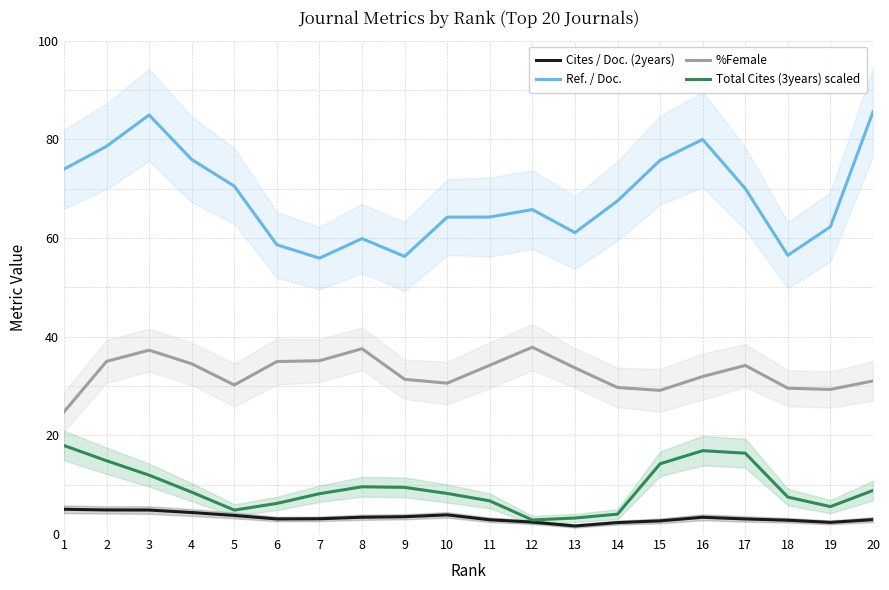

How many values in the Ref. / Doc. series exceed 67?

10